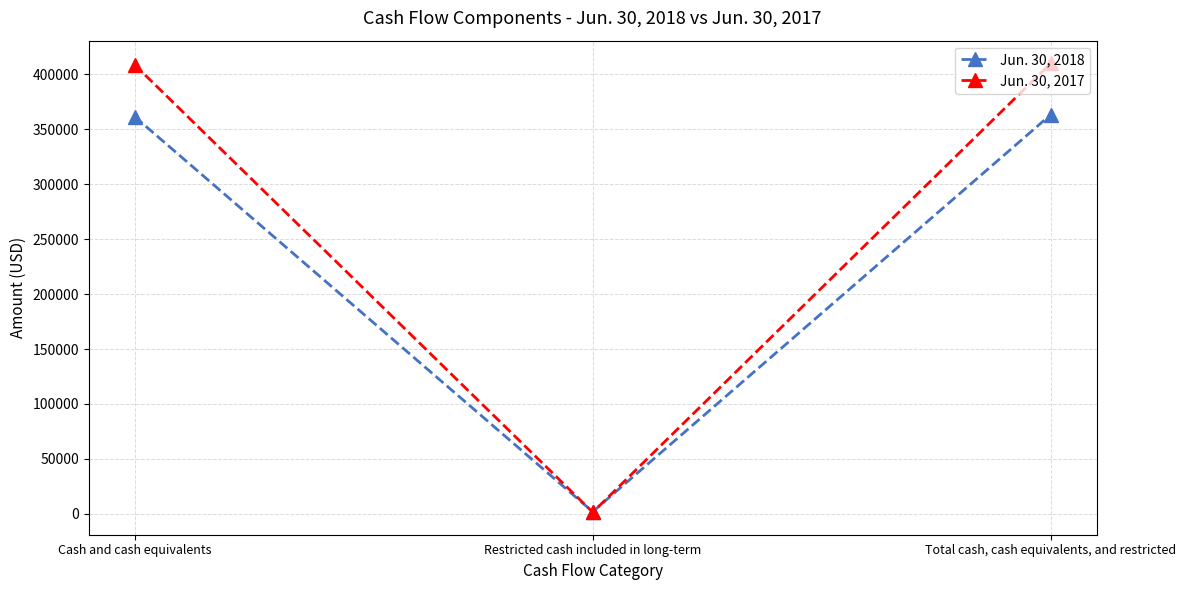

What is the maximum value for Jun. 30, 2017?

410142